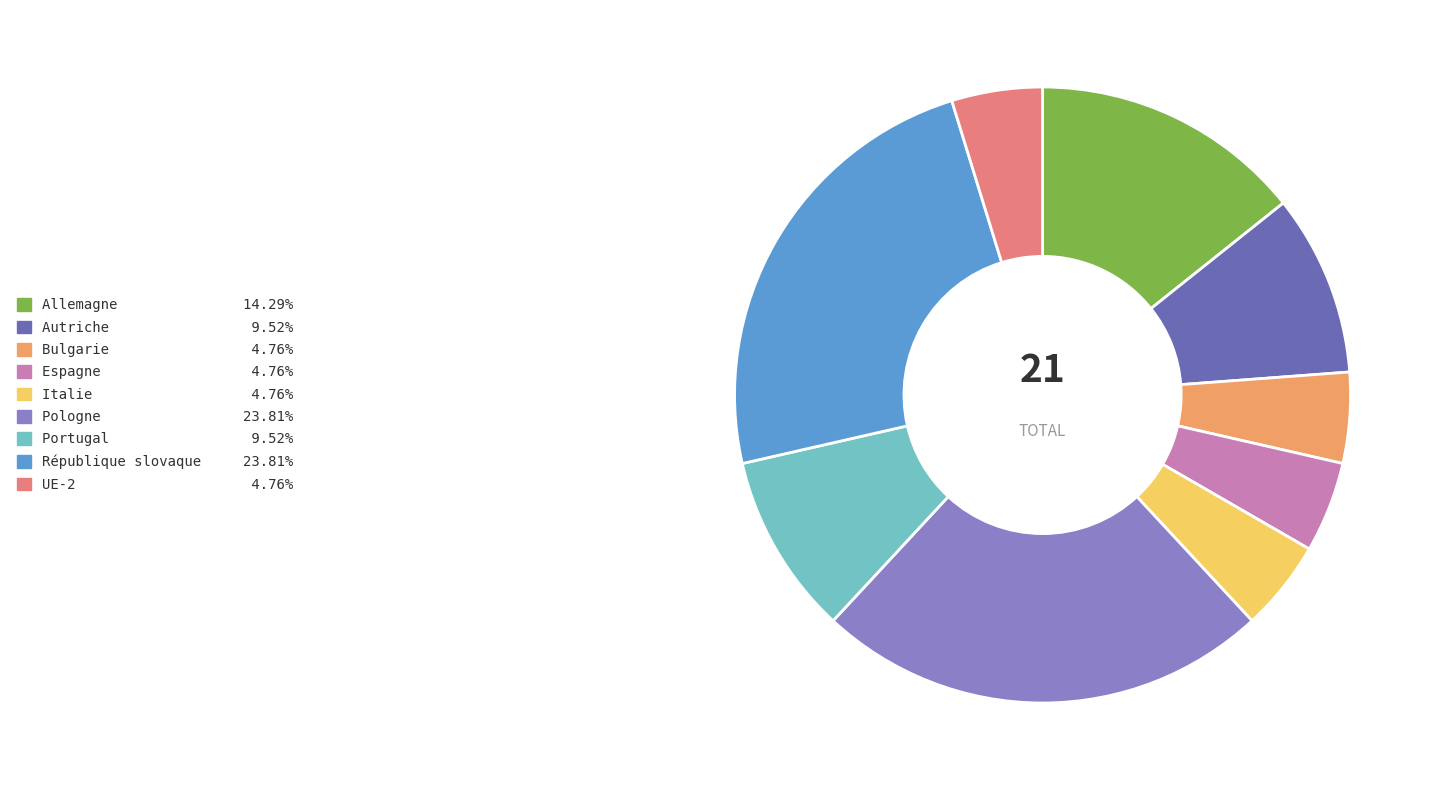

Between République slovaque and Allemagne, which is larger?

République slovaque